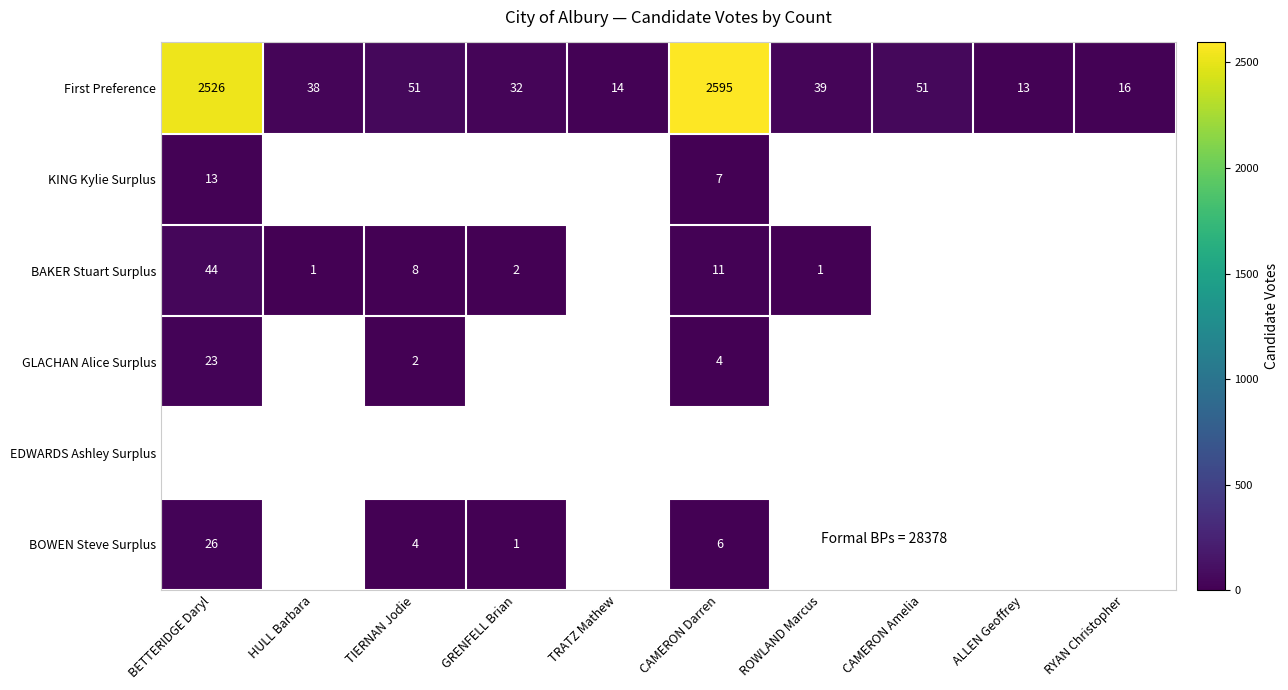

Is it true that First Preference equals 2595 at CAMERON Darren?

True